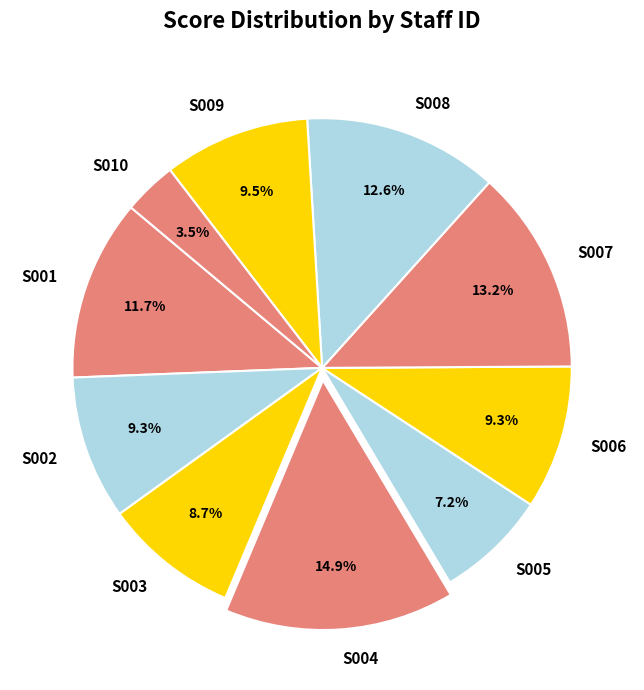

Do S009 and S006 together represent more than half of the pie?

No